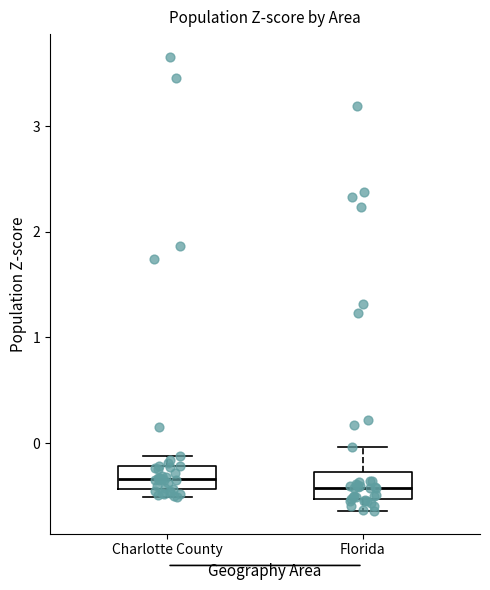

Reading left to right, transcribe this box plot: for each box, give where its median line is, the range the box spans, and where its two whiskers end, as read against the y-axis. The values are not printed on the chart, so give them approximately, as read against the axis.

Charlotte County: median -0.3, box -0.4 to -0.2, whiskers -0.5 to -0.1
Florida: median -0.4, box -0.5 to -0.3, whiskers -0.6 to 0.0